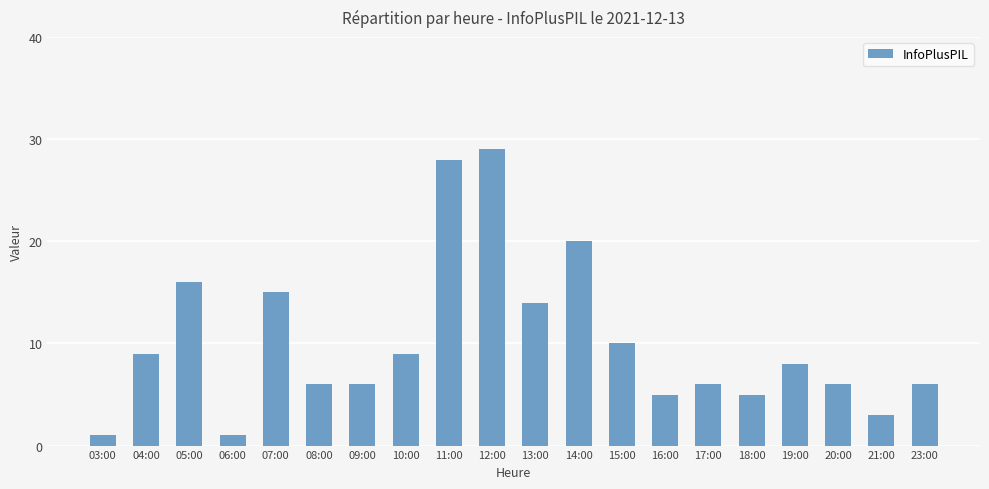

What is the ratio of the value at 19:00 to the value at 11:00?

0.3